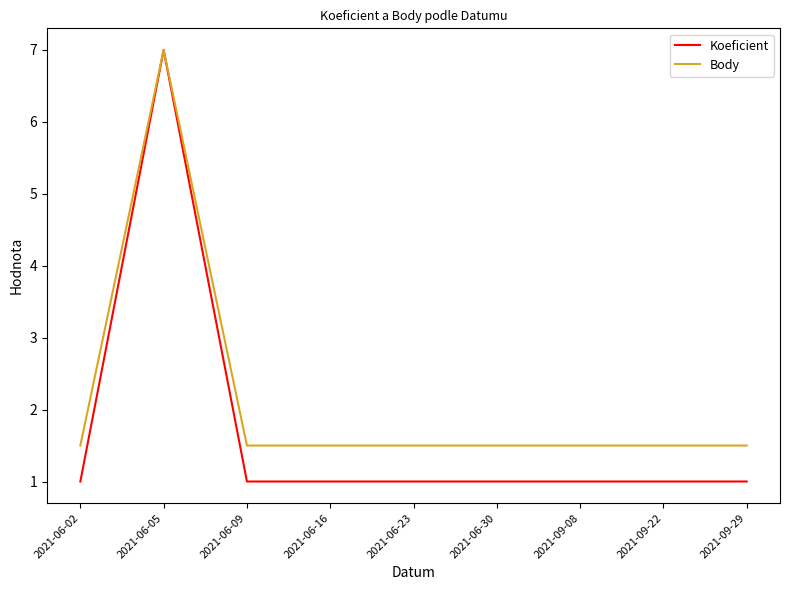

What is the spread (max minus min) of values at 2021-09-29?

0.5